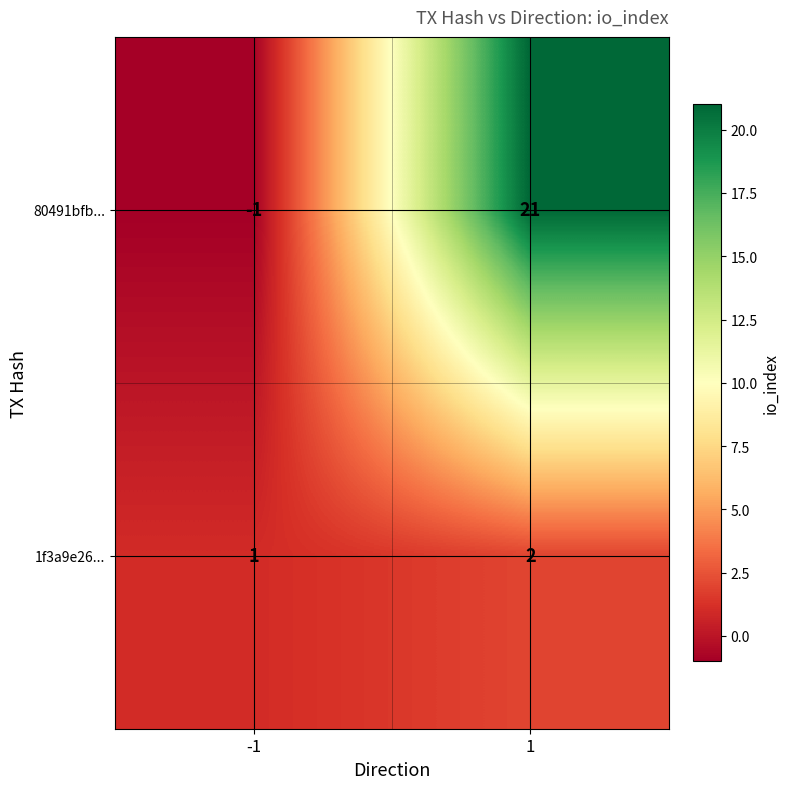

Which series has the largest total across all categories?

80491bfb...